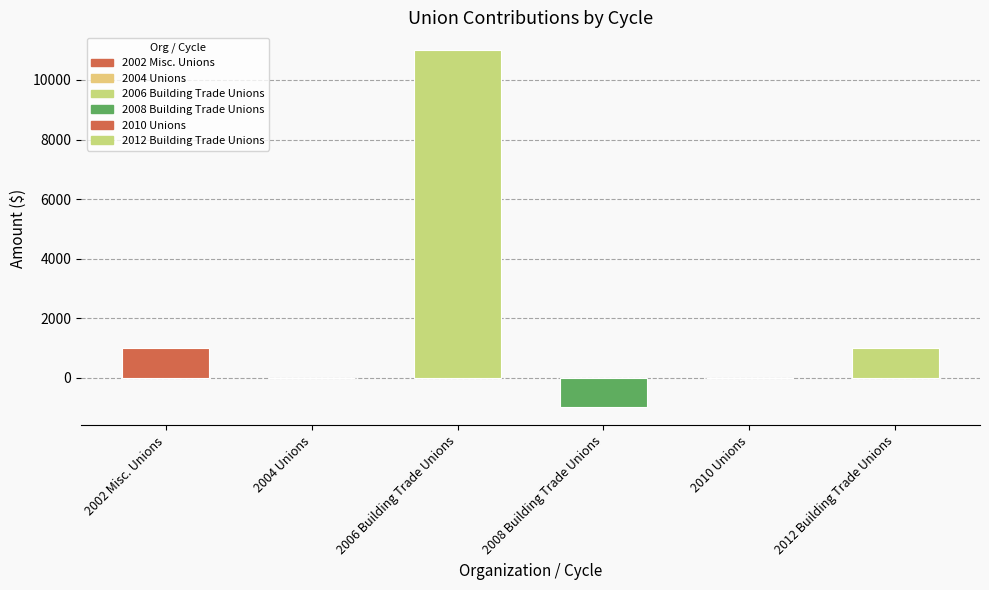

What is the sum of all values?

12000